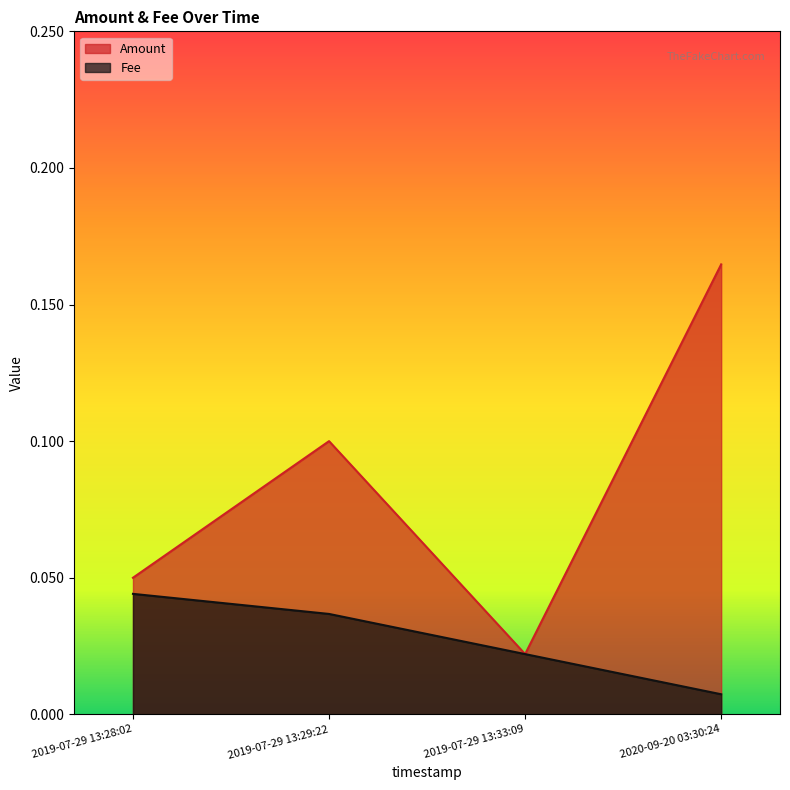

True or false: Amount and Fee intersect in this chart.

False